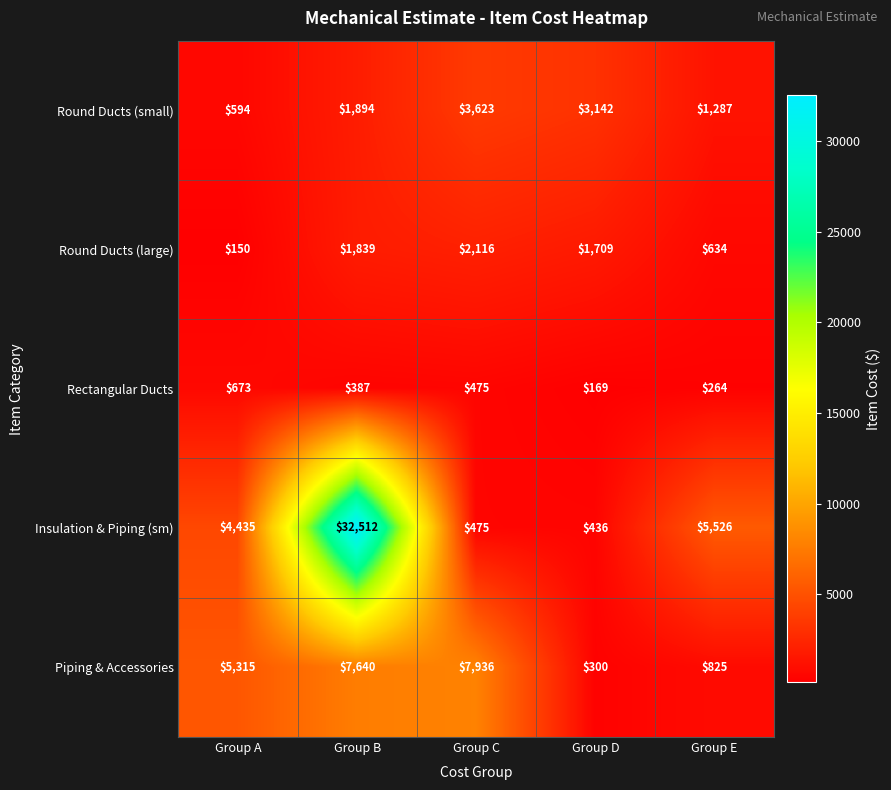

Count the number of categories in the chart.

5